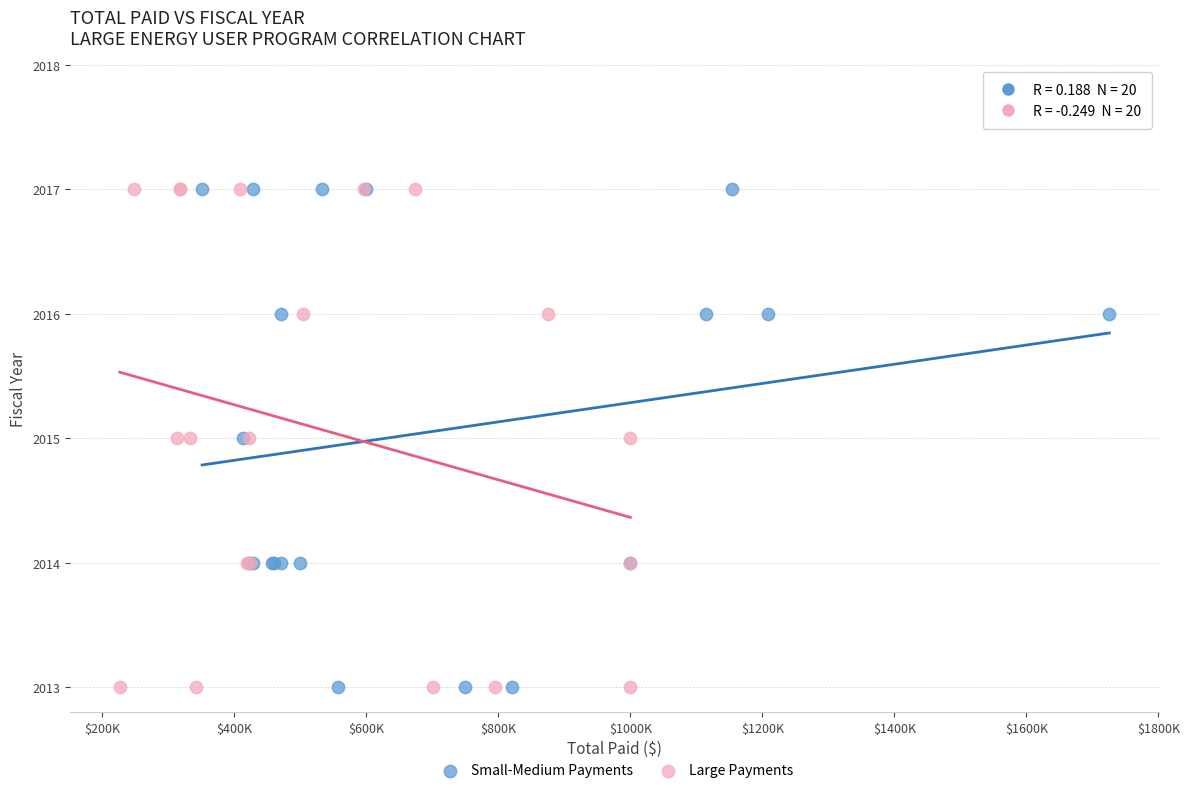

What are all the series names shown in the legend?

Small-Medium Payments, Large Payments